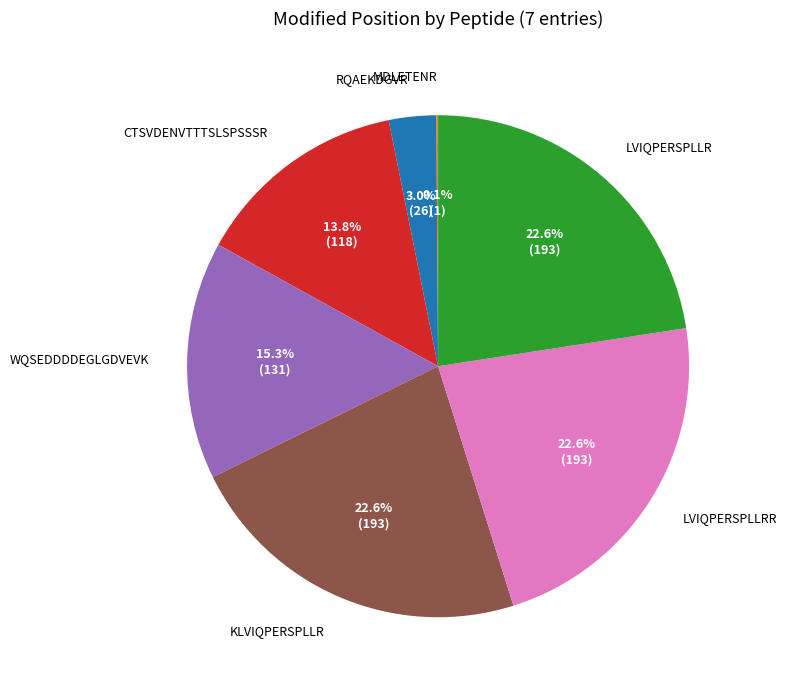

Approximately how many times larger is the value at LVIQPERSPLLR compared to WQSEDDDDEGLGDVEVK?

1.5